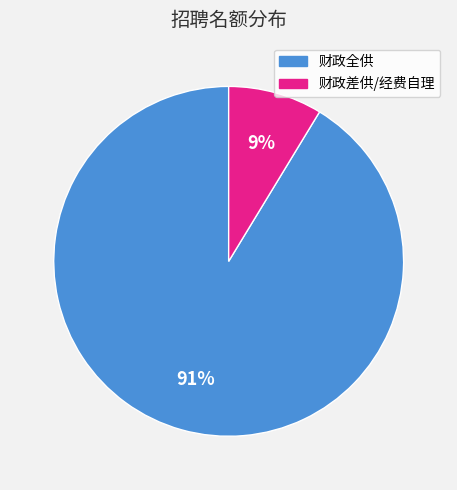

To the nearest percent, what is the average slice percentage?

50%